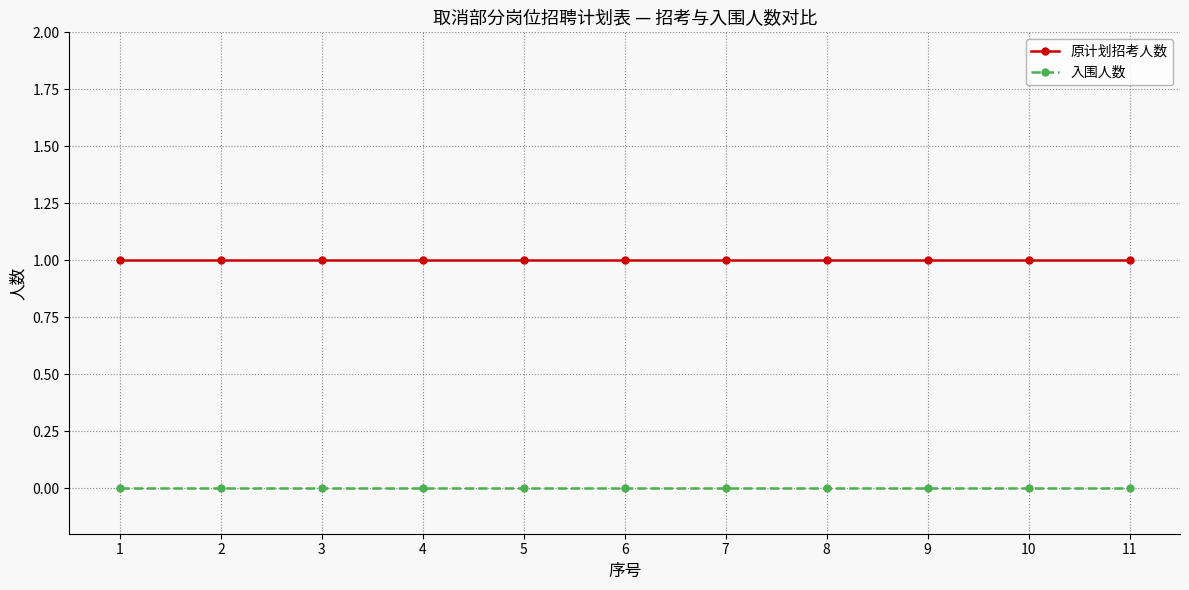

Which series has the largest total across all categories?

原计划招考人数